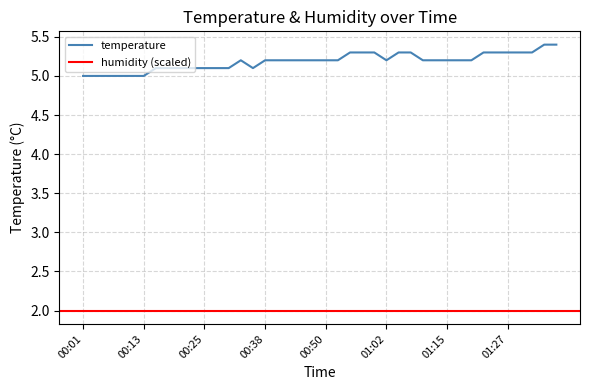

True or false: temperature has a value of 3.5 at 01:27.

False